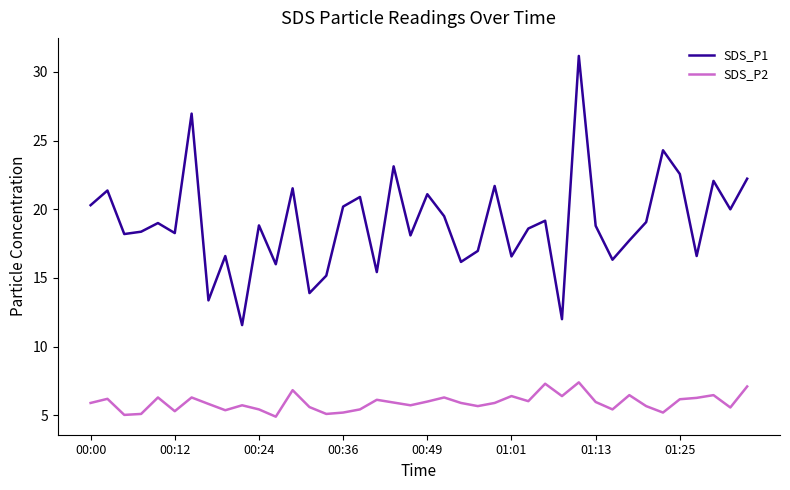

What are all the series names shown in the legend?

SDS_P1, SDS_P2